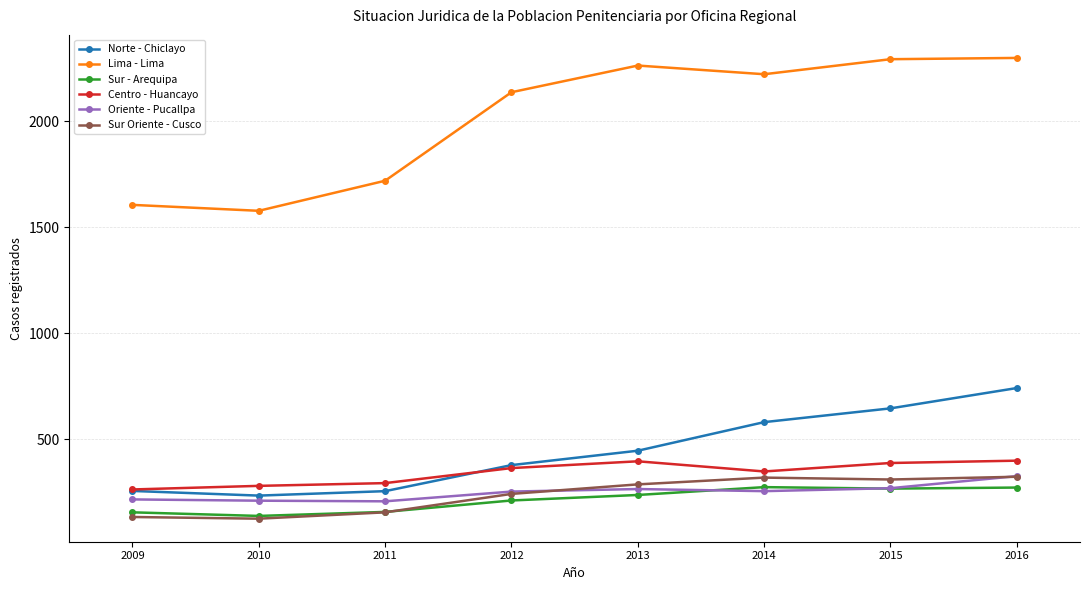

Which series changed the most between 2014 and 2015?

Lima - Lima